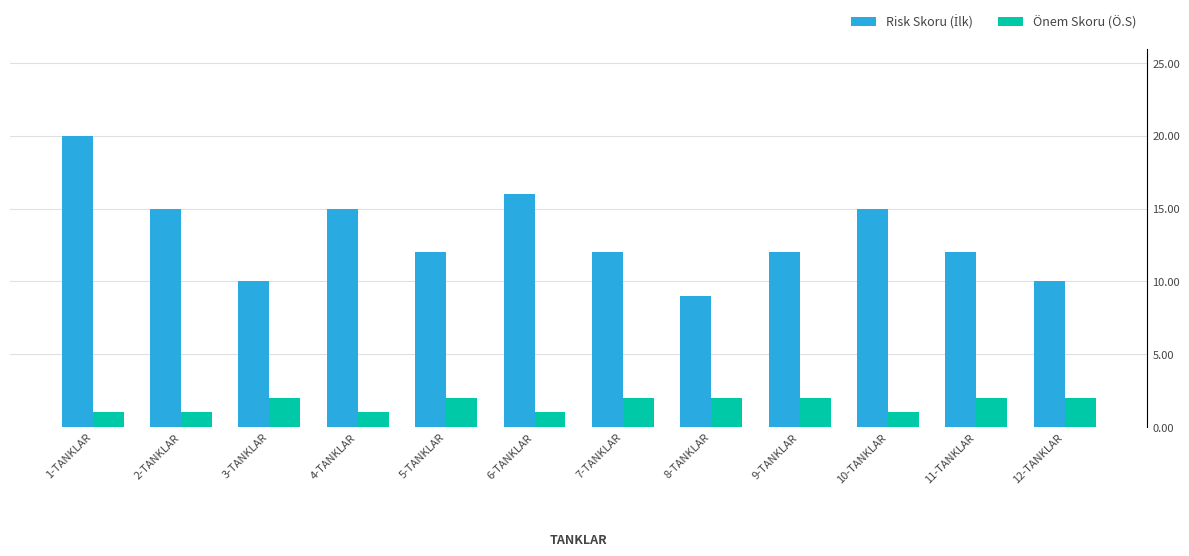

What value does the Önem Skoru (Ö.S) series have at 12-TANKLAR?

2